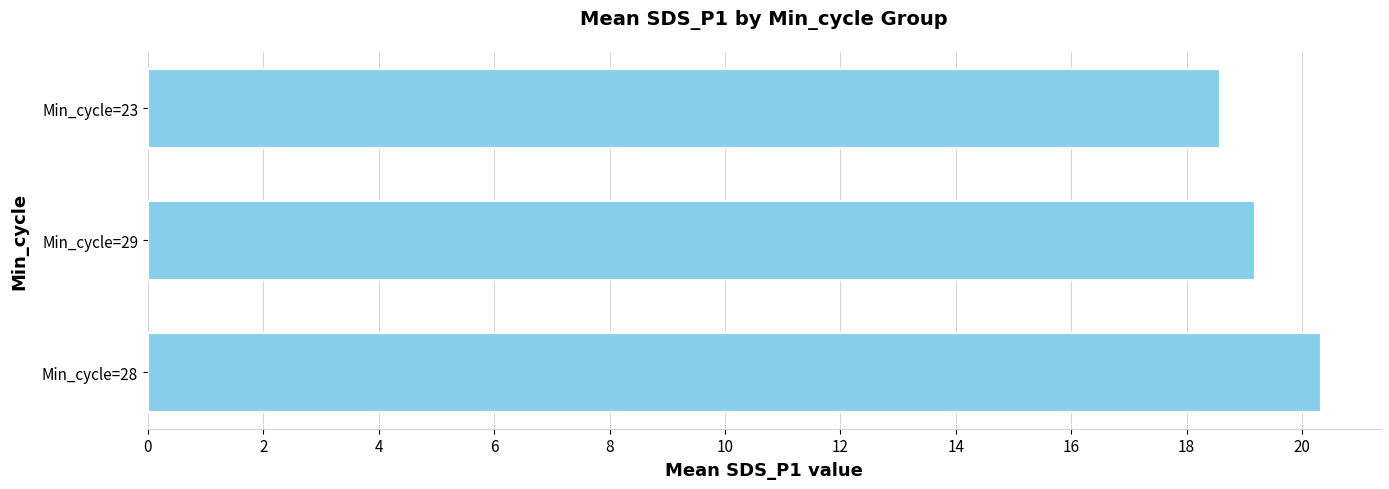

Between Min_cycle=29 and Min_cycle=23, which is larger?

Min_cycle=29